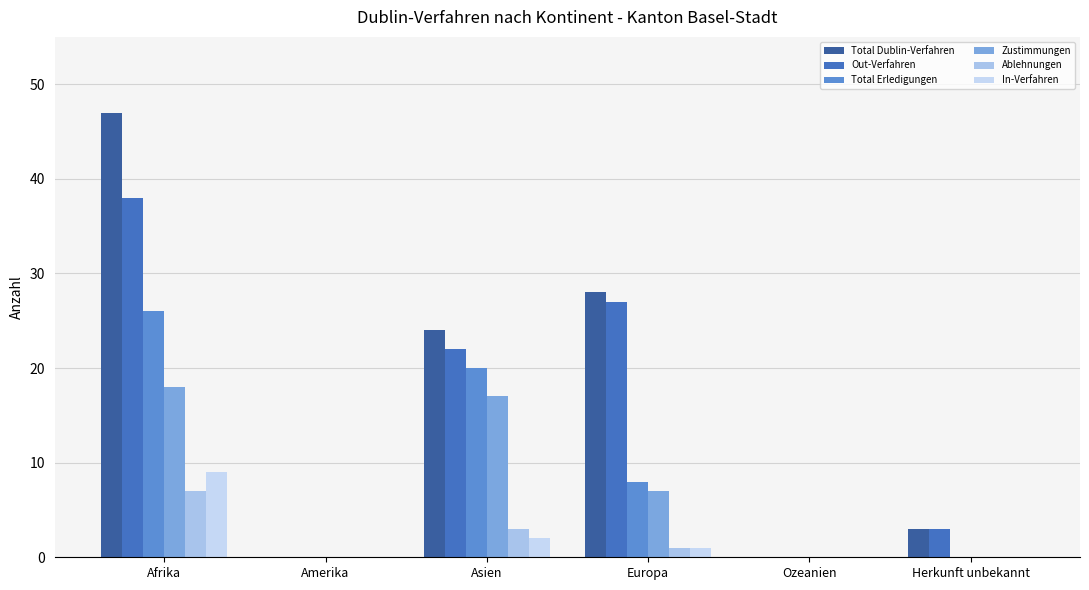

What position from the right is Asien?

4